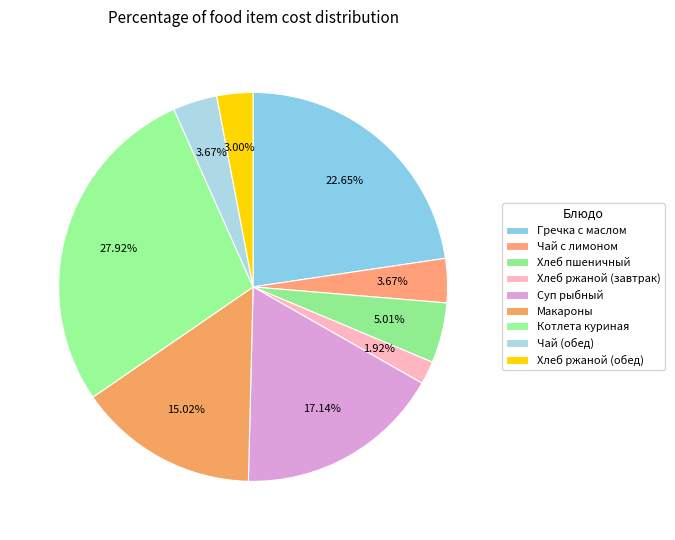

Does any single category account for the majority?

No